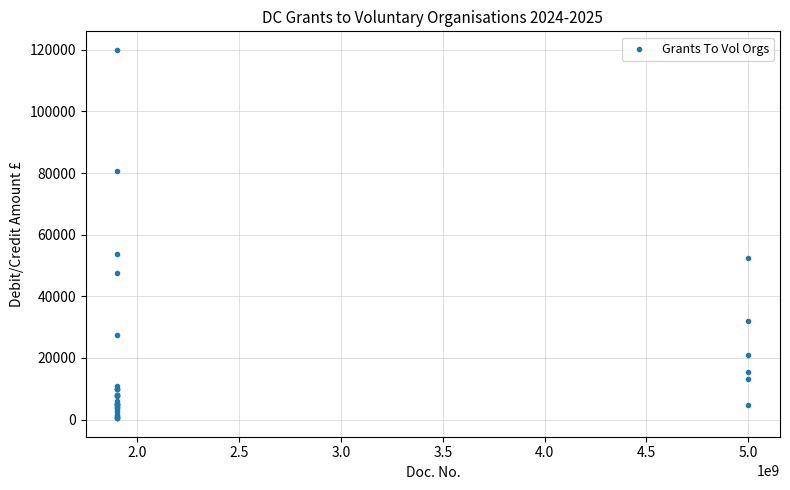

What Y value in the scatter plot is closest to 60200?

53767.0